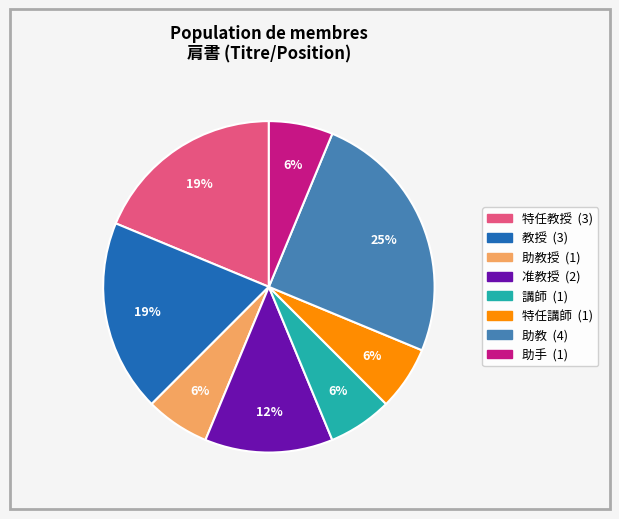

Is there any slice that represents more than half of the pie?

No